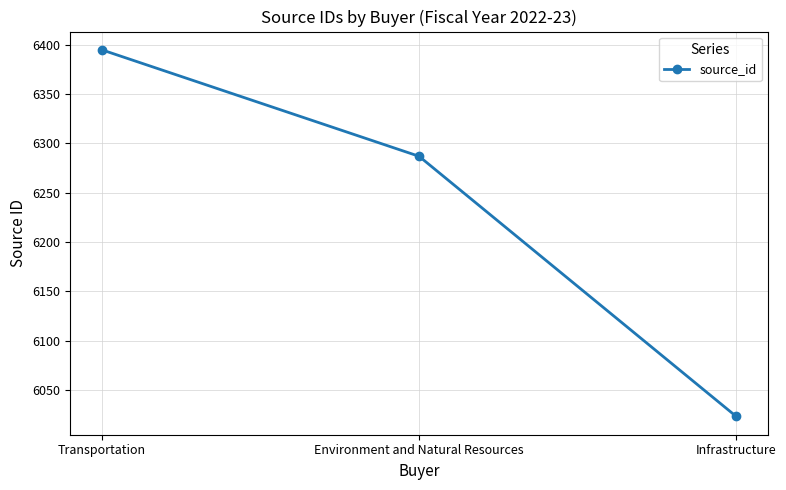

What is the ratio of the value at Infrastructure to the value at Environment and Natural Resources?

1.0